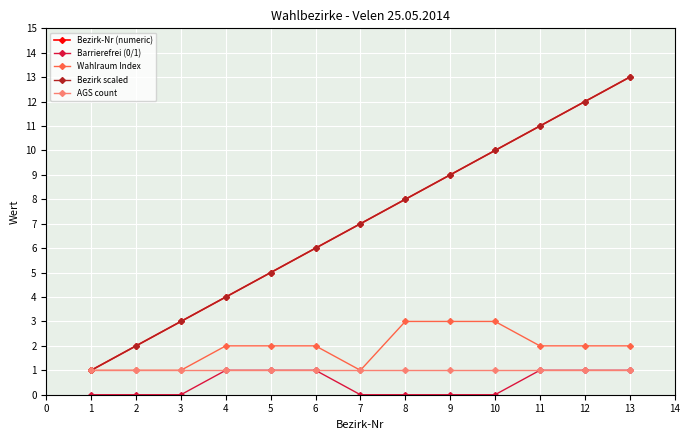

Which series has the widest spread of values?

Bezirk-Nr (numeric)